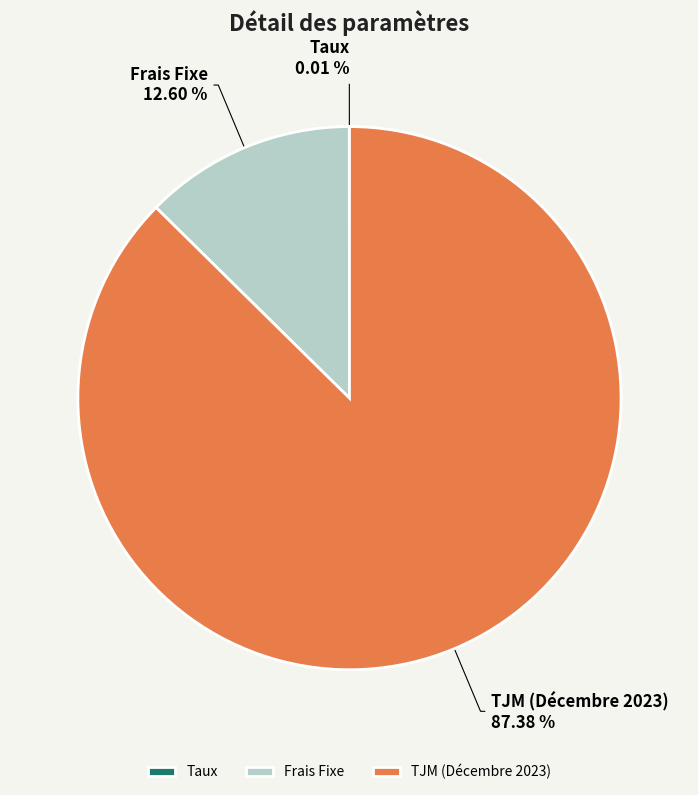

Approximately how many times larger is the value at TJM (Décembre 2023) compared to Frais Fixe?

6.9